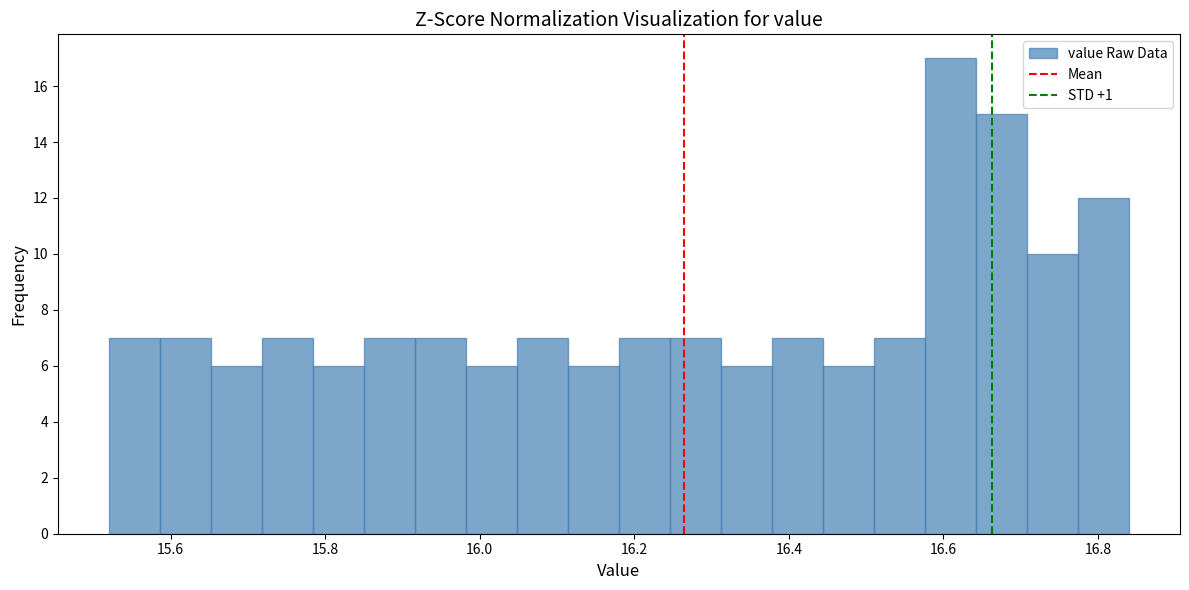

Read against the x-axis, roughly where is the centre of the tallest bar?

16.60